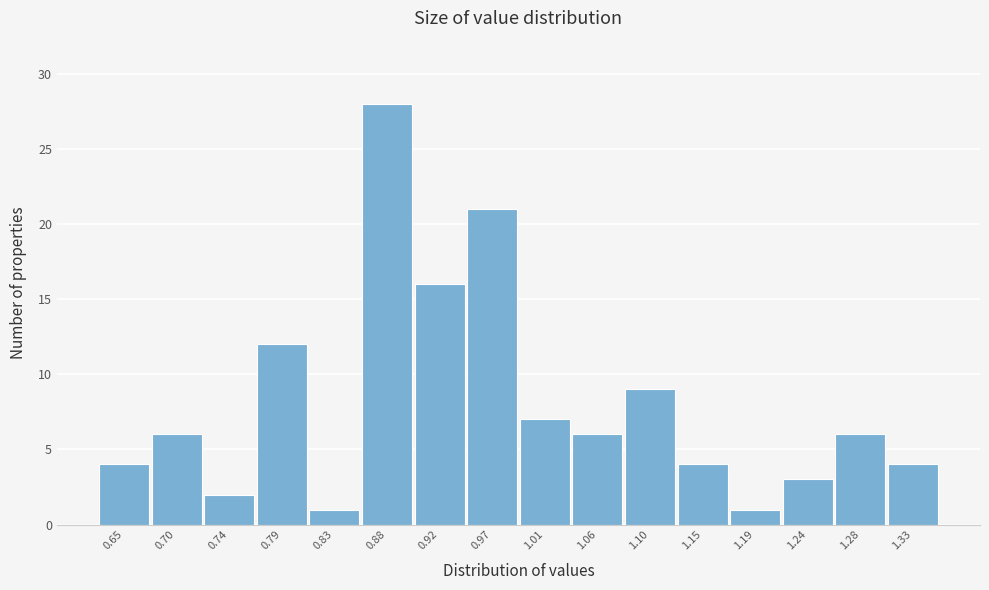

Reading right to left, what are all the values shown in this chart?

1.33=4	1.28=6	1.24=3	1.19=1	1.15=4	1.10=9	1.06=6	1.01=7	0.97=21	0.92=16	0.88=28	0.83=1	0.79=12	0.74=2	0.70=6	0.65=4